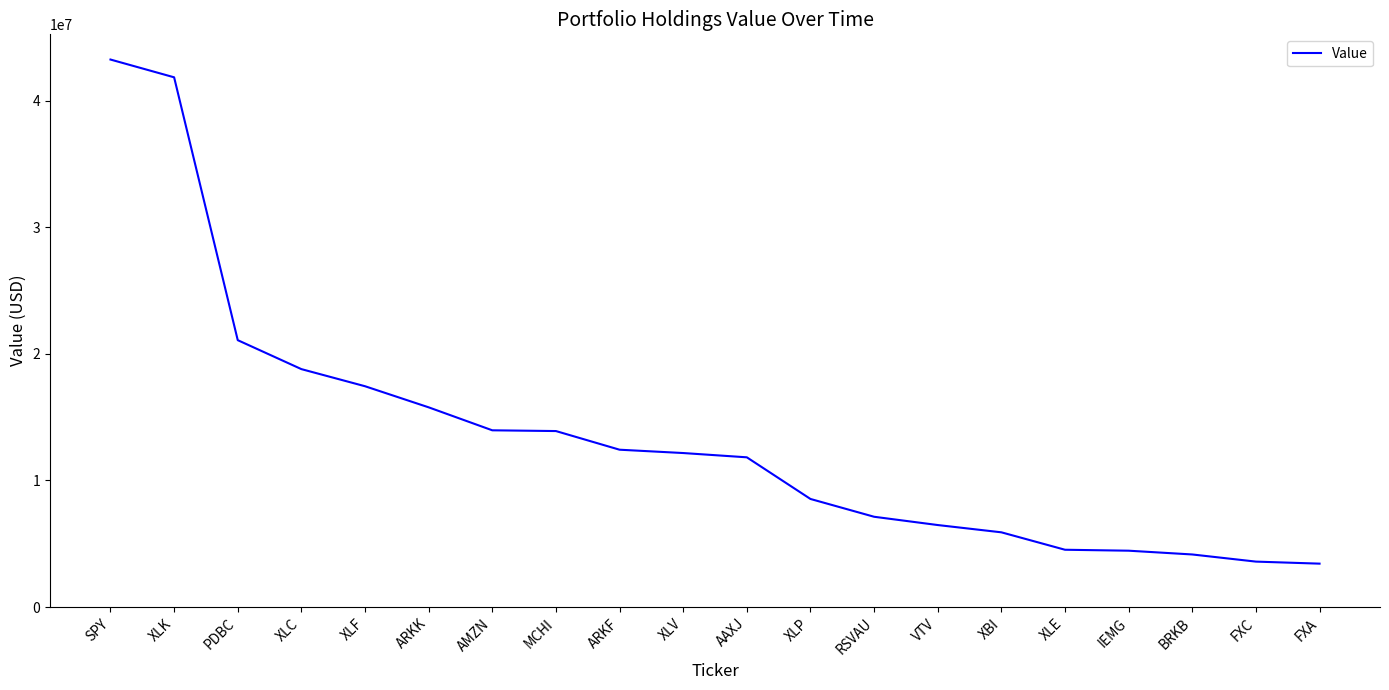

At which label does the data first exceed 12168000?

SPY